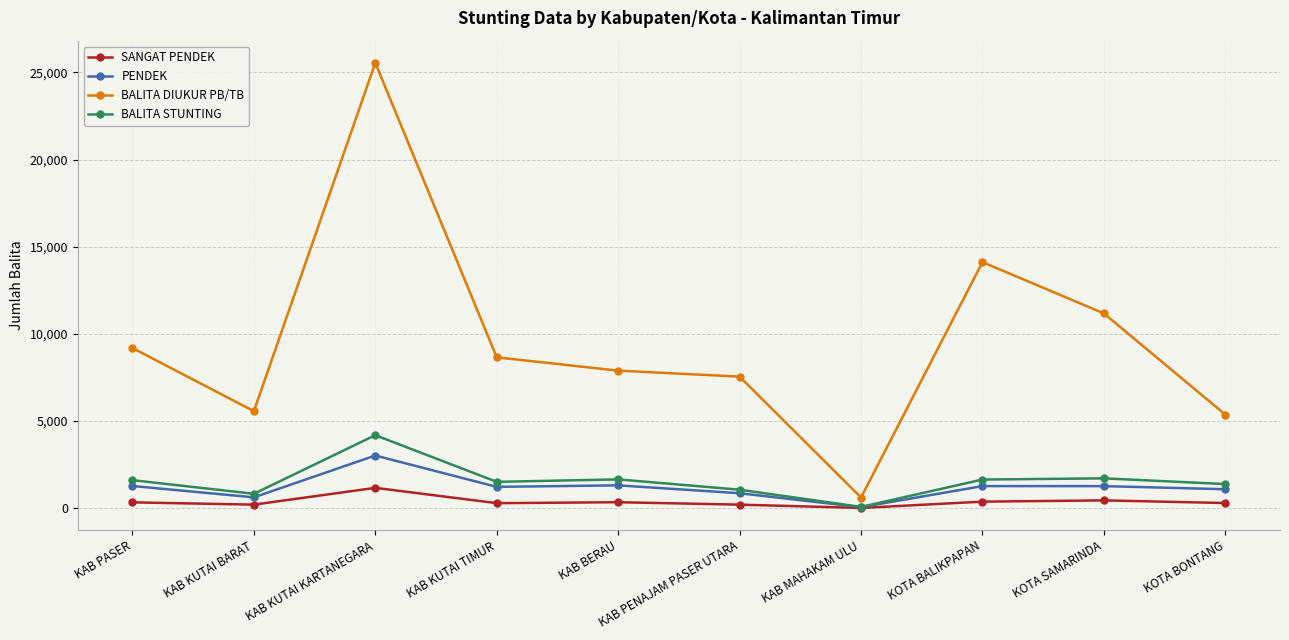

At which category does BALITA DIUKUR PB/TB reach its first local valley?

KAB KUTAI BARAT